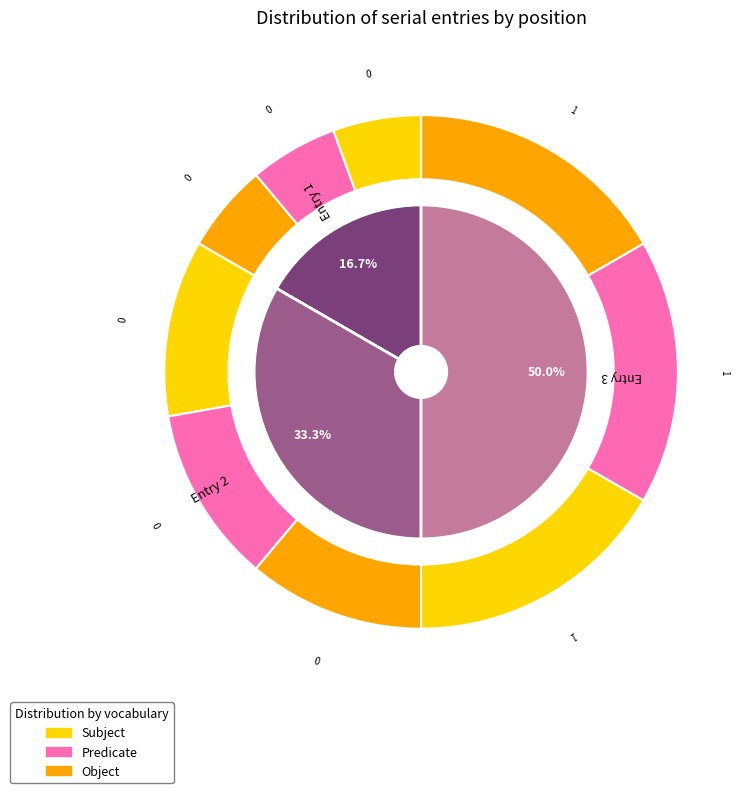

To the nearest percent, what percentage of the pie is 1?

17%